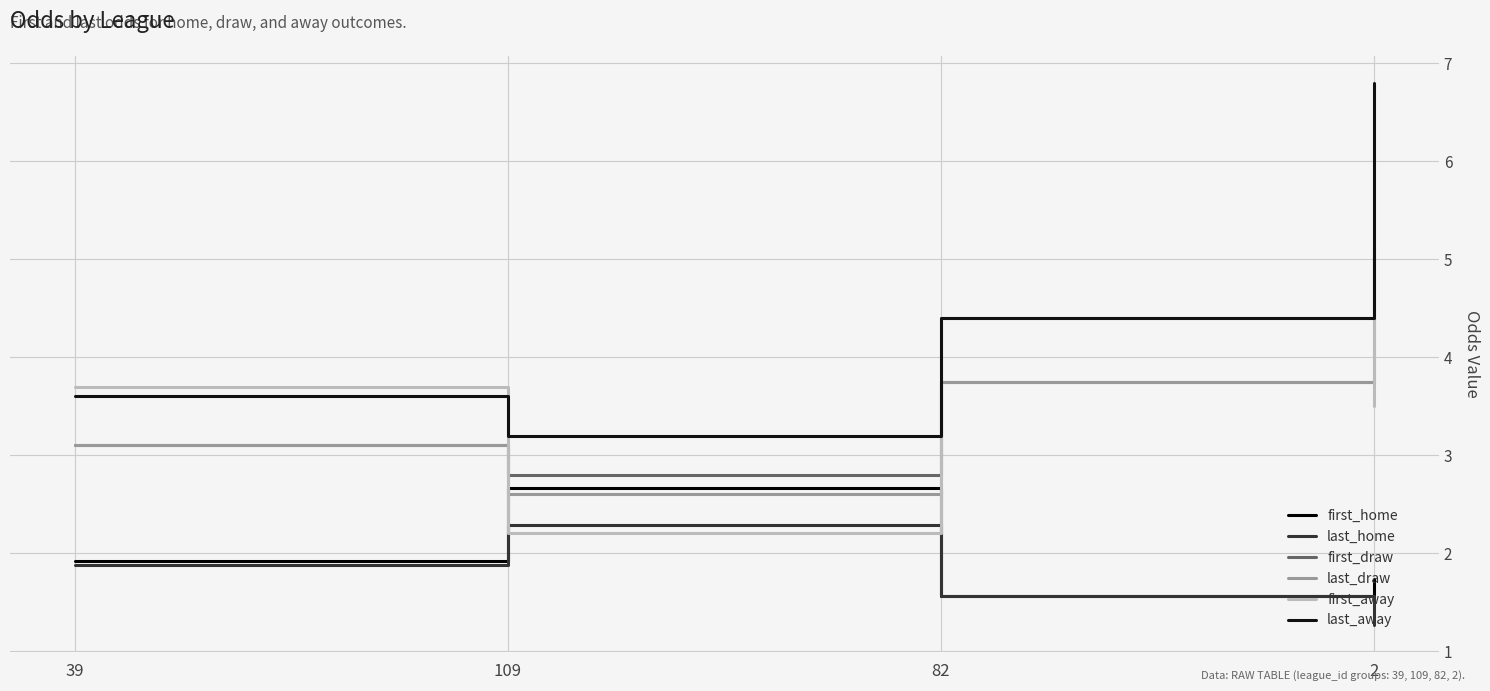

How many lines are shown in the chart?

6